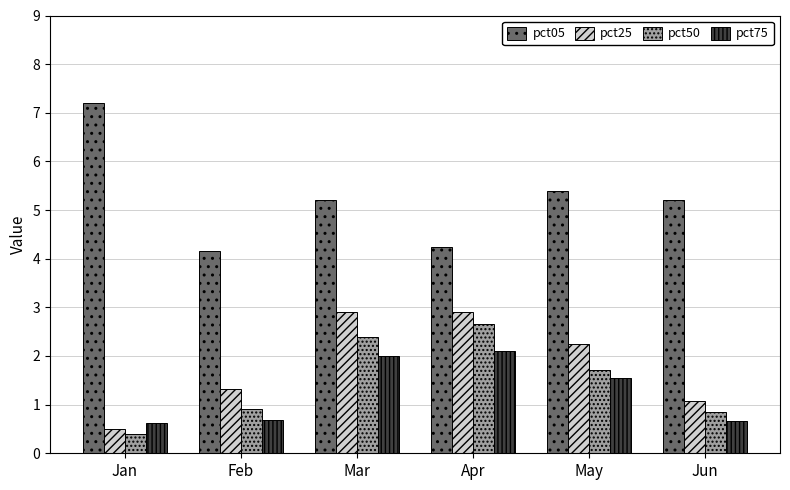

The value of pct25 at Feb is 1.3. True or false?

True